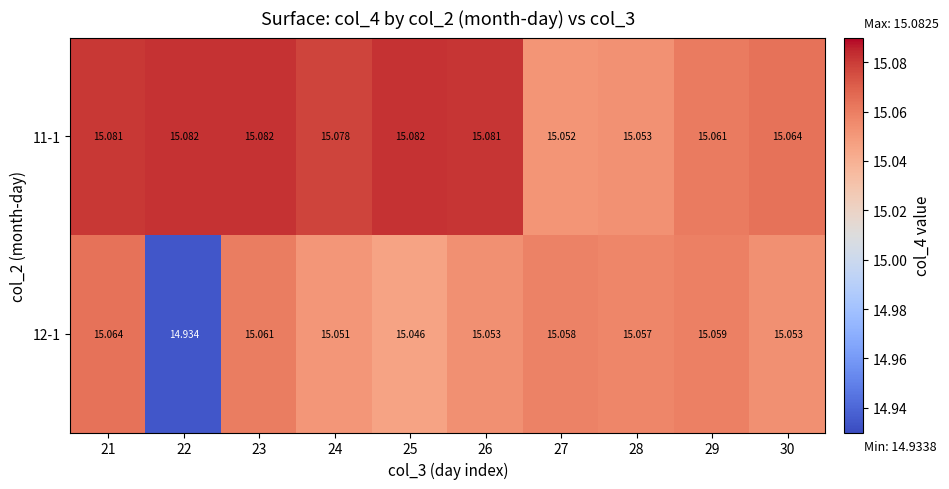

Is the value of 12-1 at 27 greater than the value of 11-1 at 23?

No